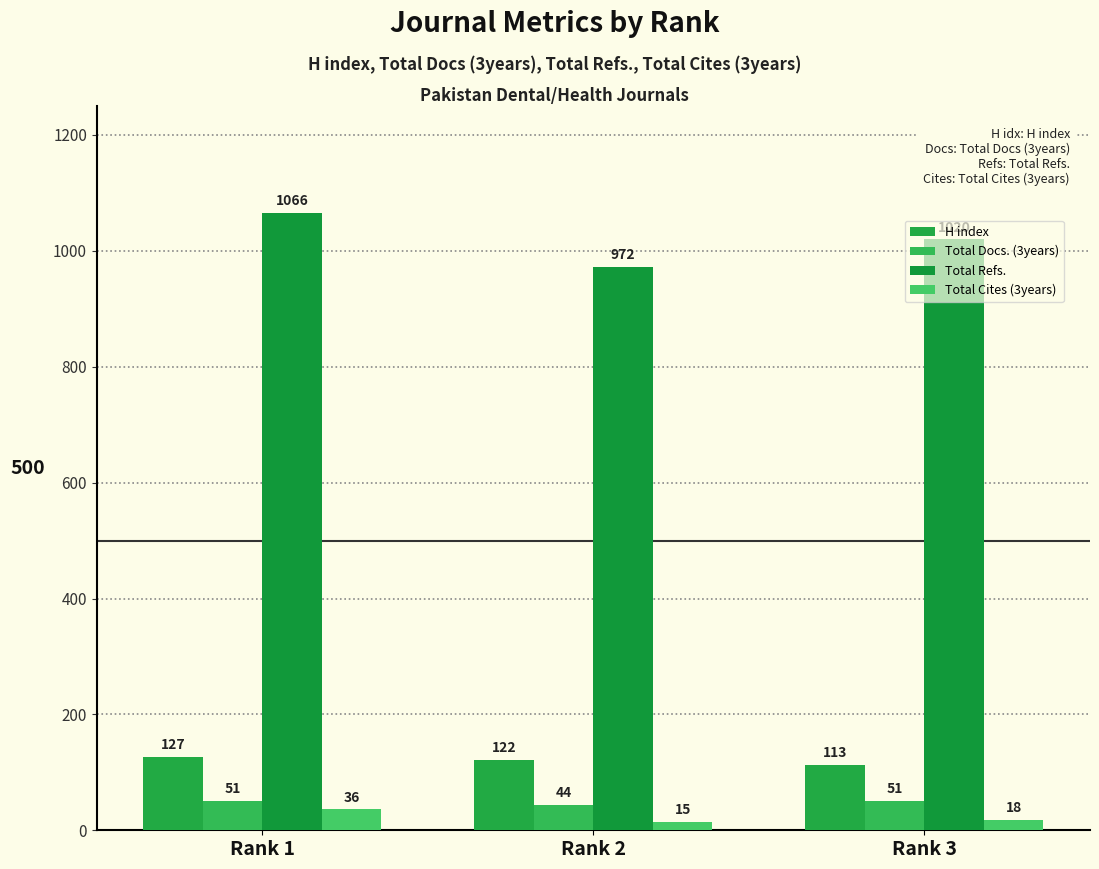

True or false: Total Docs. (3years) has a value of 51 at Rank 1.

True